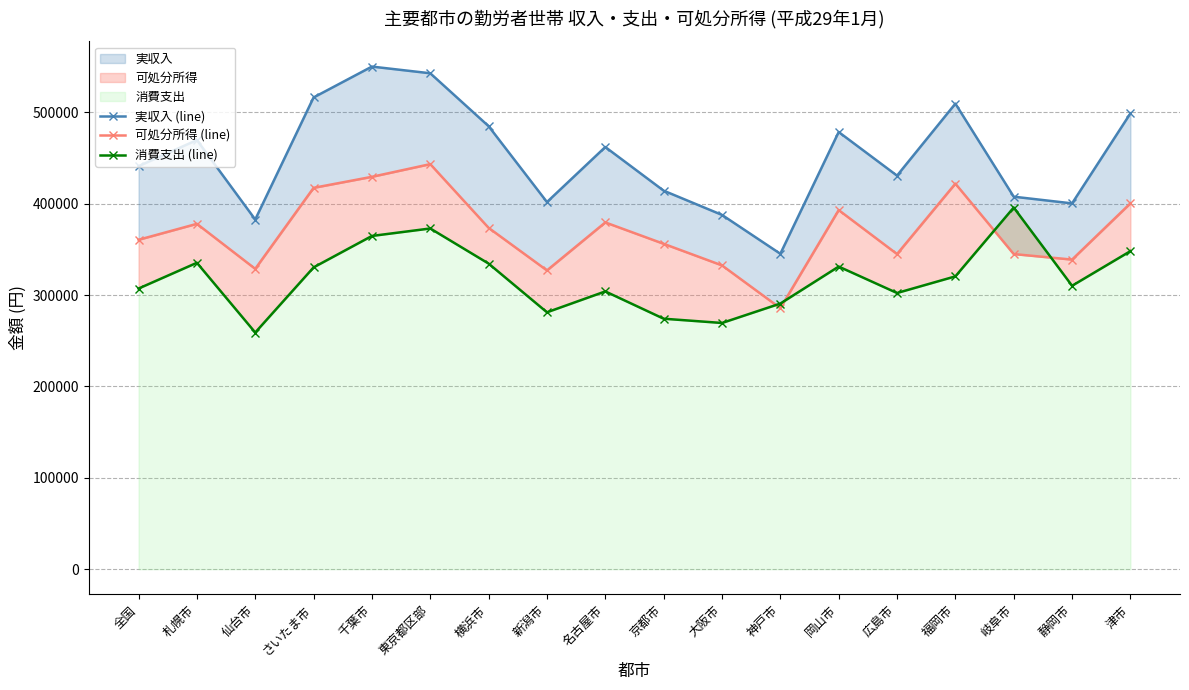

At how many categories does at least one series exceed 299877?

18